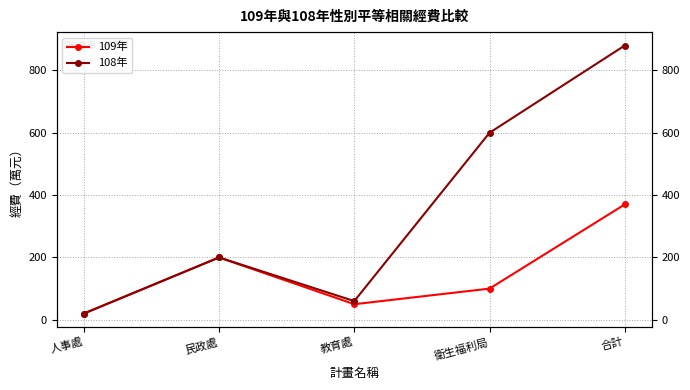

What are all the series names shown in the legend?

109年, 108年